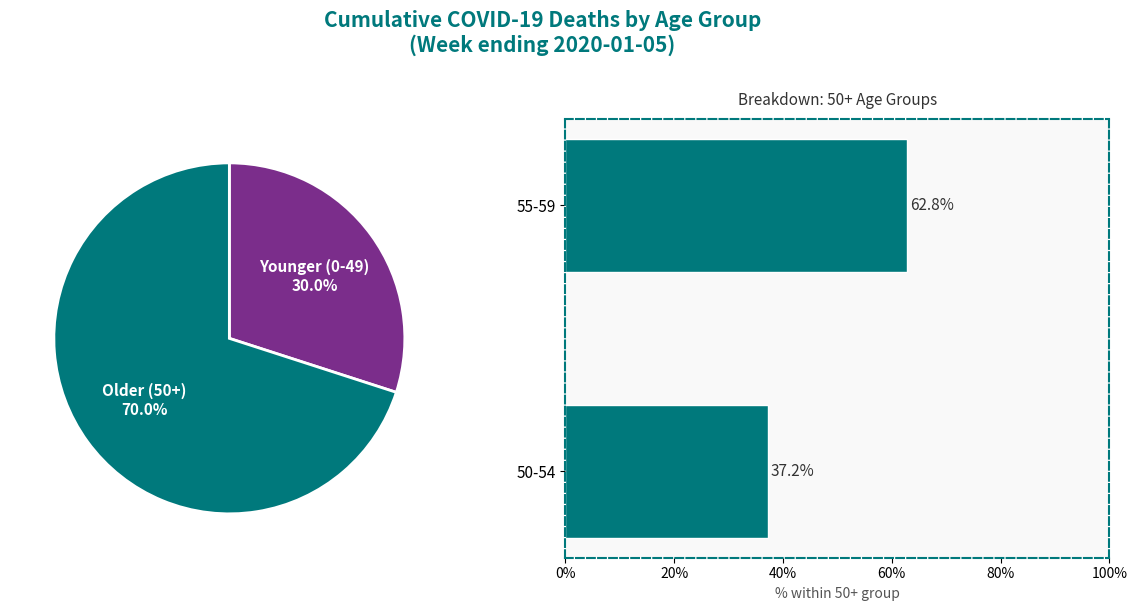

Rank the categories by value from lowest to highest.

50-54, 55-59